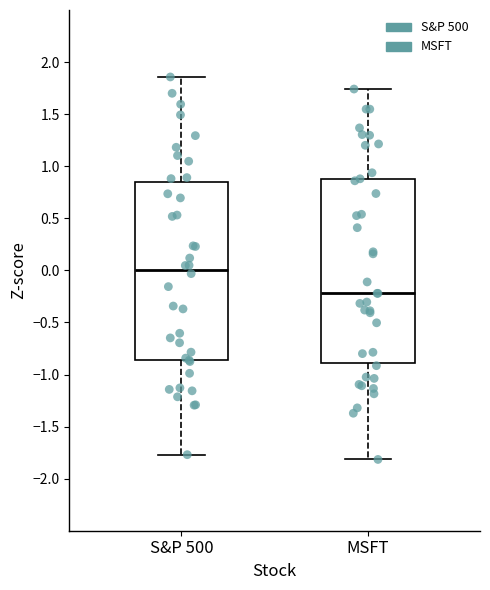

Reading left to right, read every box against the y-axis: the position of its median line, the range the box covers, and the ends of its whiskers. The values are not printed on the chart, so give them approximately, as read against the axis.

S&P 500: median 0.00, box -0.85 to 0.85, whiskers -1.75 to 1.85
MSFT: median -0.20, box -0.90 to 0.85, whiskers -1.80 to 1.75